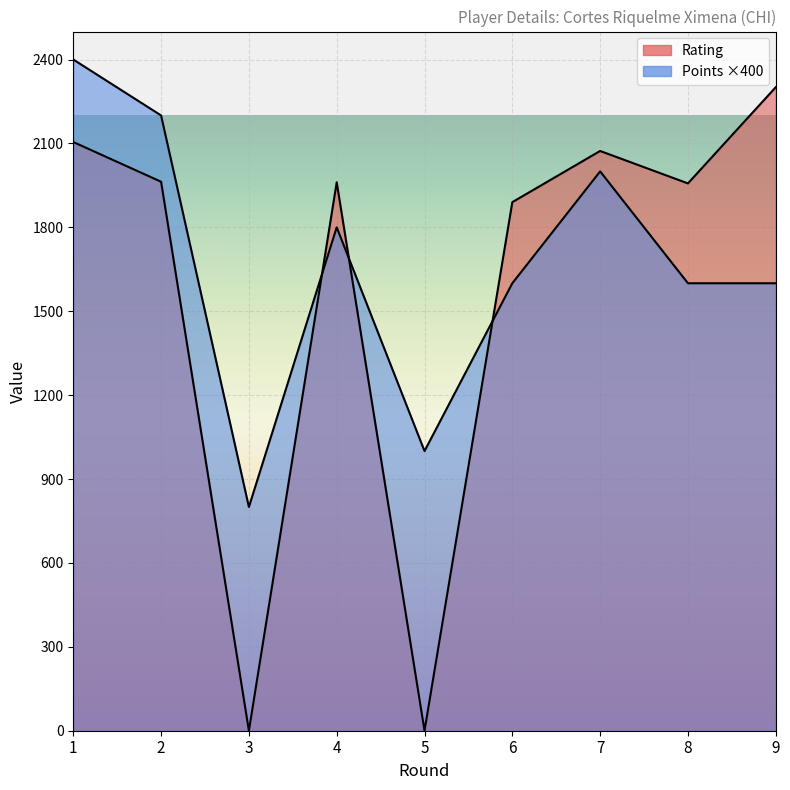

At which label does Points first exceed 1600?

1